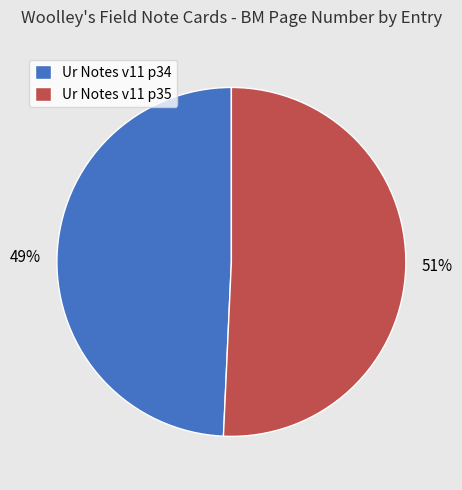

The Ur Notes v11 p35 slice represents 40% of the pie. True or false?

False